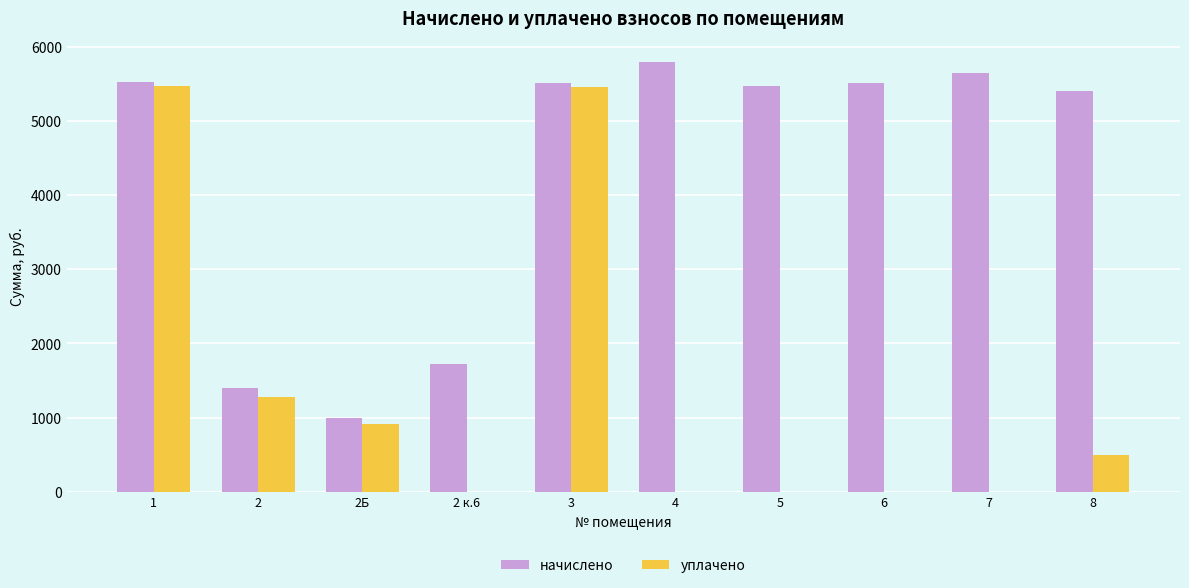

Count the number of data series in this chart.

2